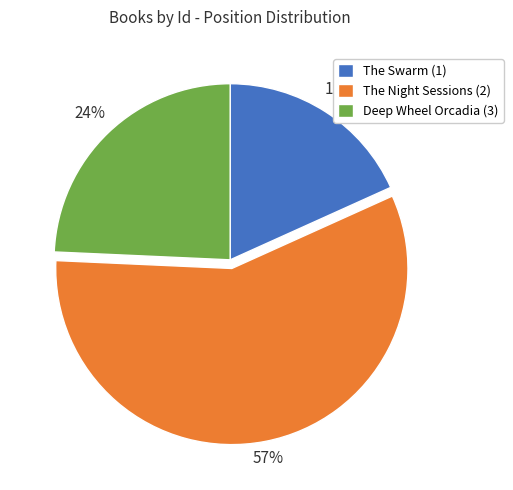

To the nearest percent, what portion does Deep Wheel Orcadia (3) represent?

24%